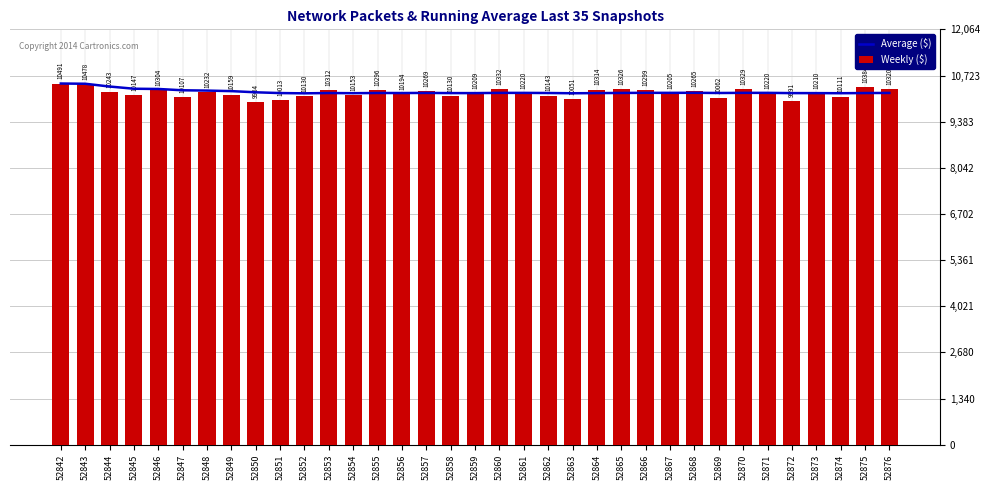

Which series has the largest total across all categories?

Average ($)